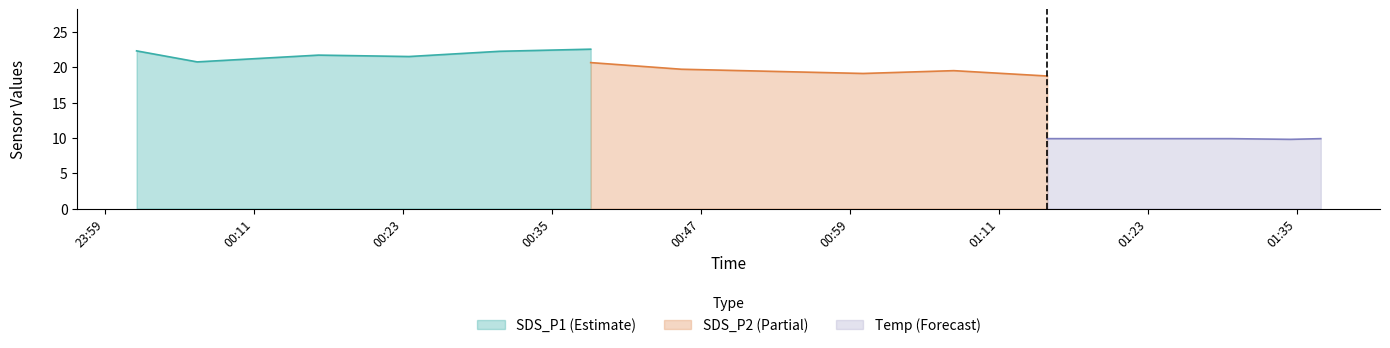

At how many categories does at least one series exceed 13?

15